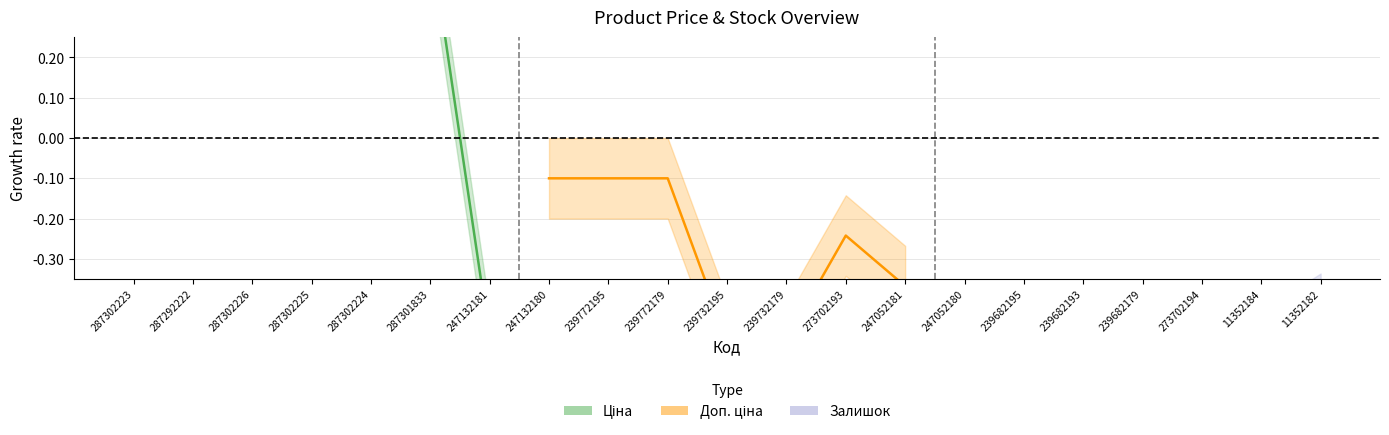

What position from the left is 287302223?

1